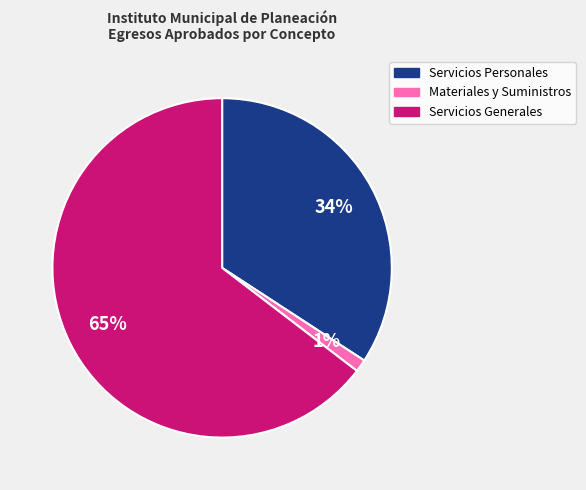

How many segments does this pie chart have?

3